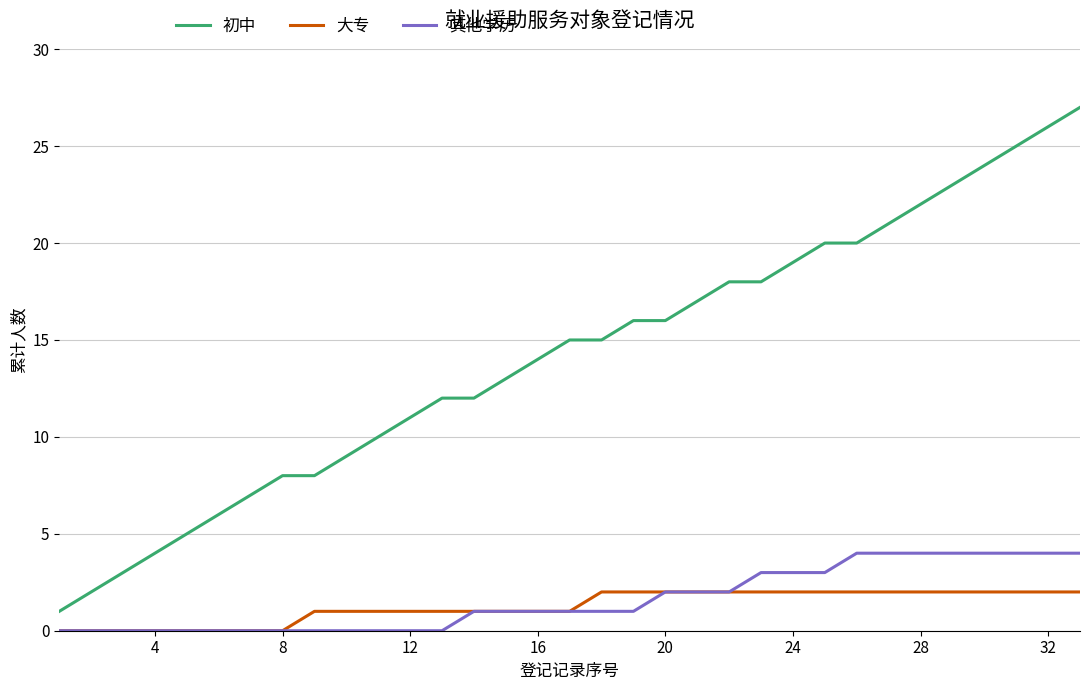

Which series has the largest total across all categories?

初中